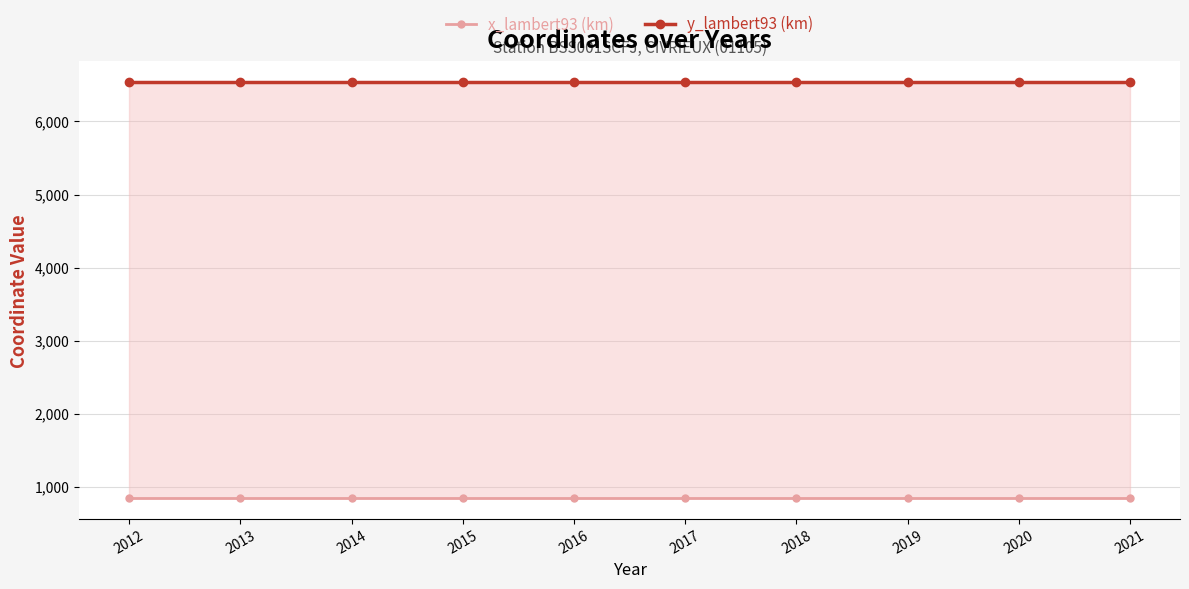

What are all the series names shown in the legend?

x_lambert93 (km), y_lambert93 (km)